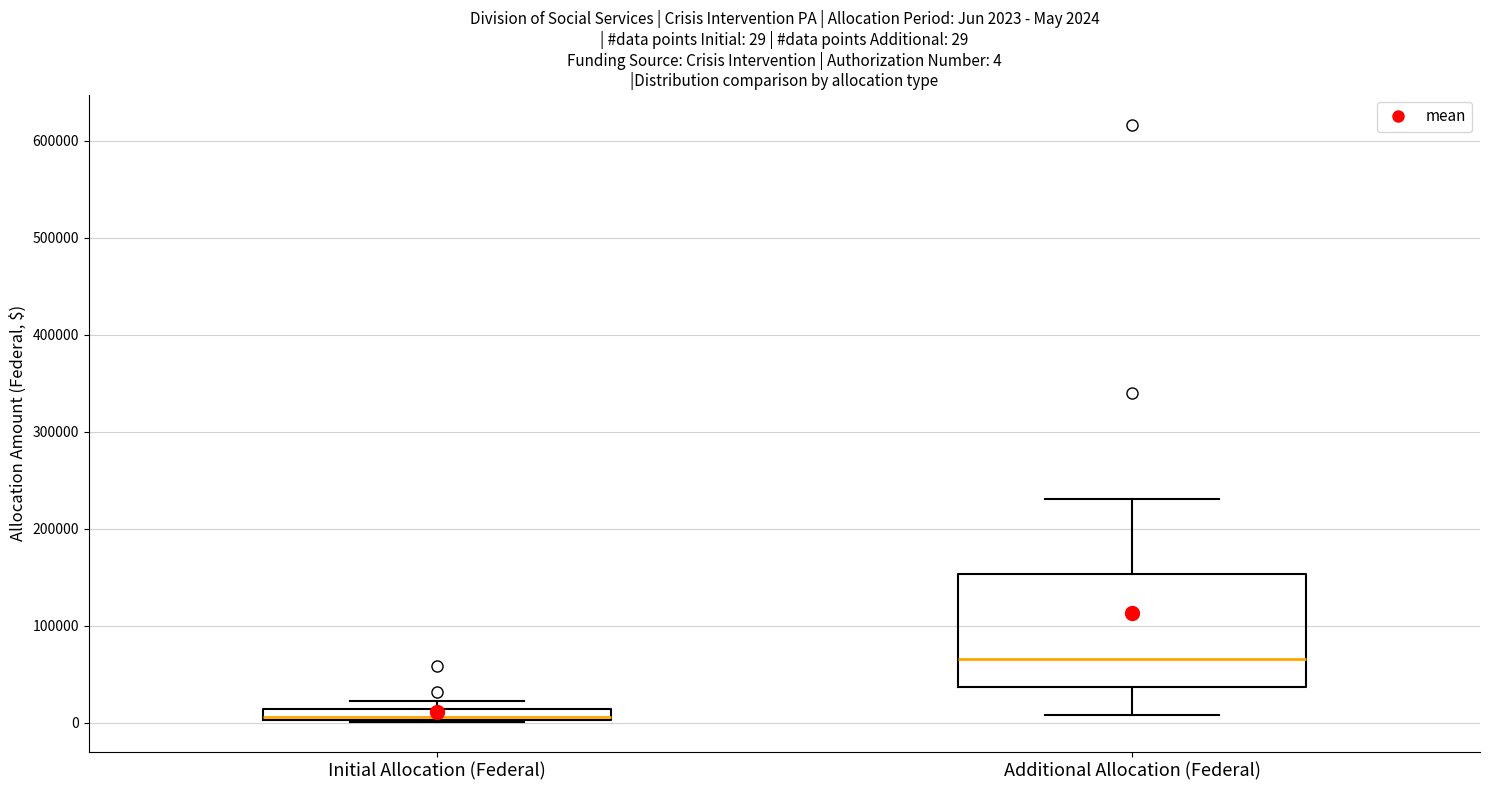

Which box has the lowest median line?

Initial Allocation (Federal)